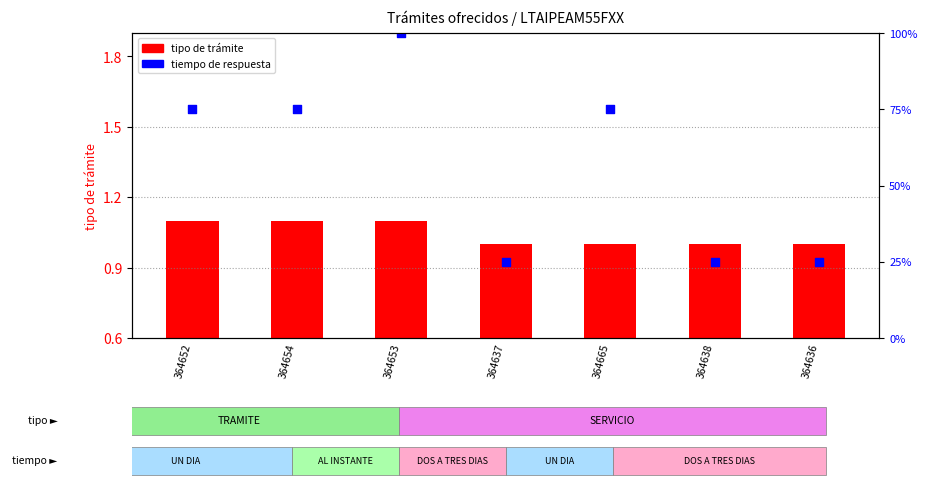

What is the ratio of the value at 364636 to the value at 364638?

1.0